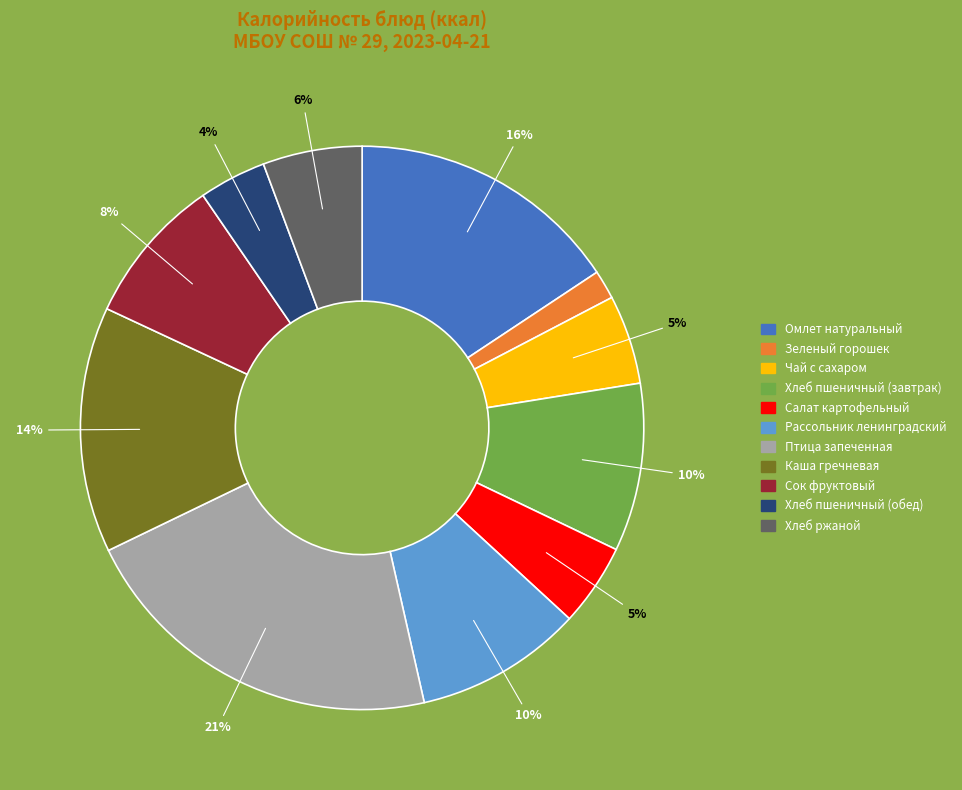

Do Рассольник ленинградский and Салат картофельный together represent more than half of the pie?

No